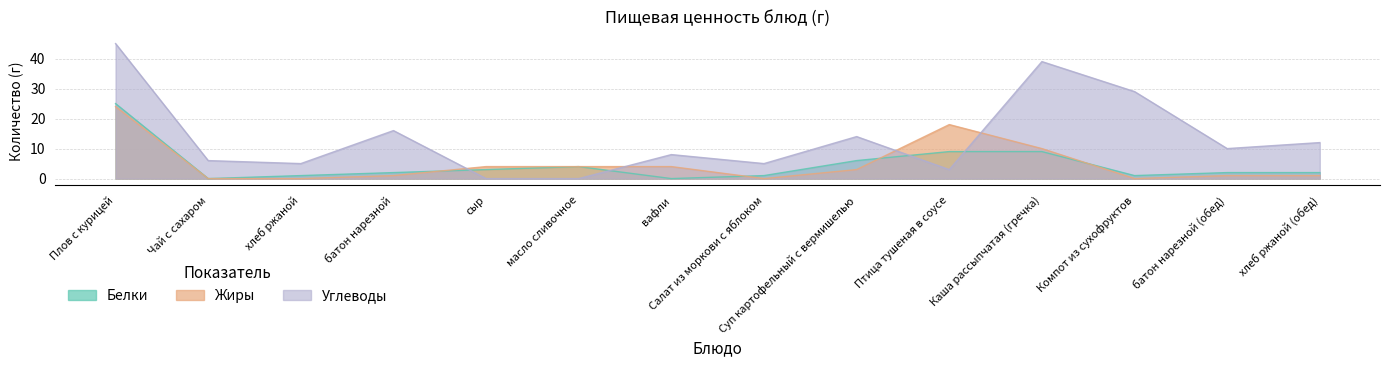

How many data points in Жиры are above 3?

6